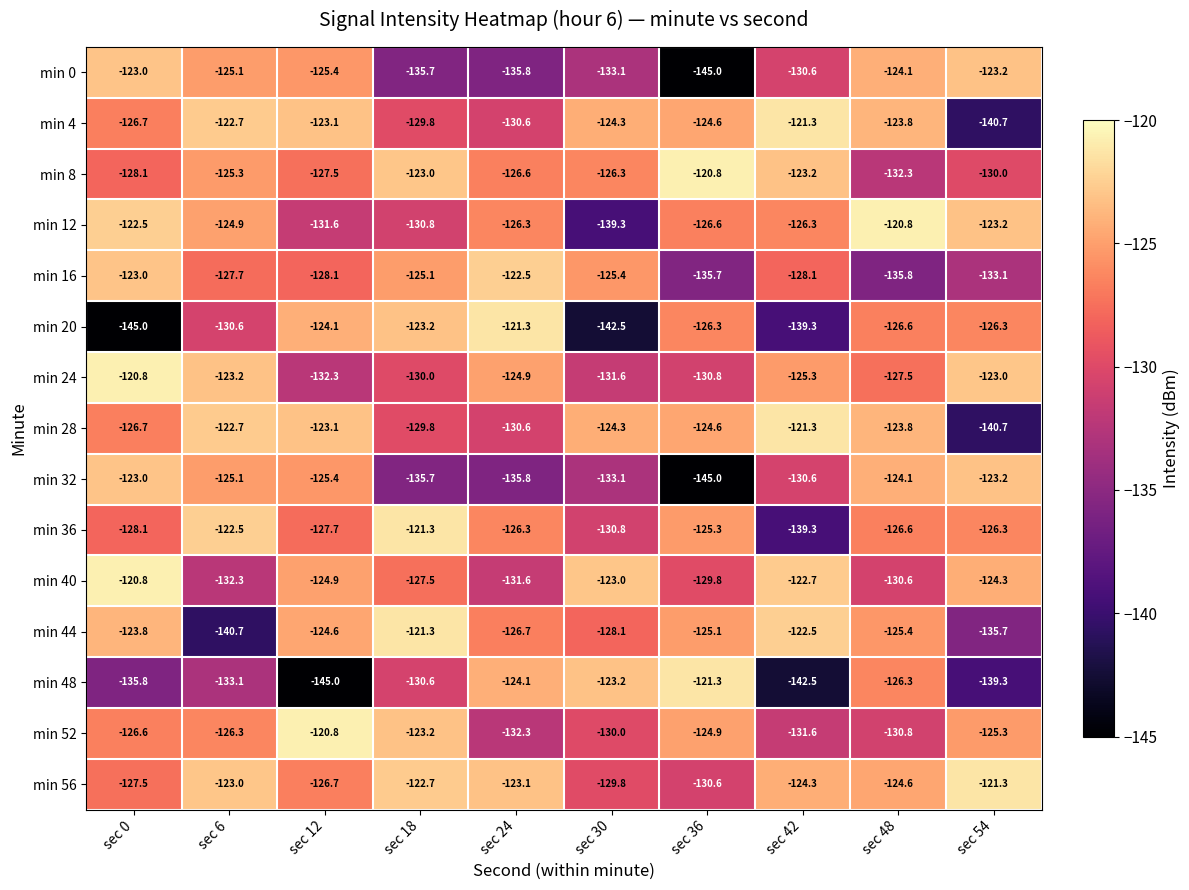

The value of min 48 at sec 12 is -145.0. True or false?

True